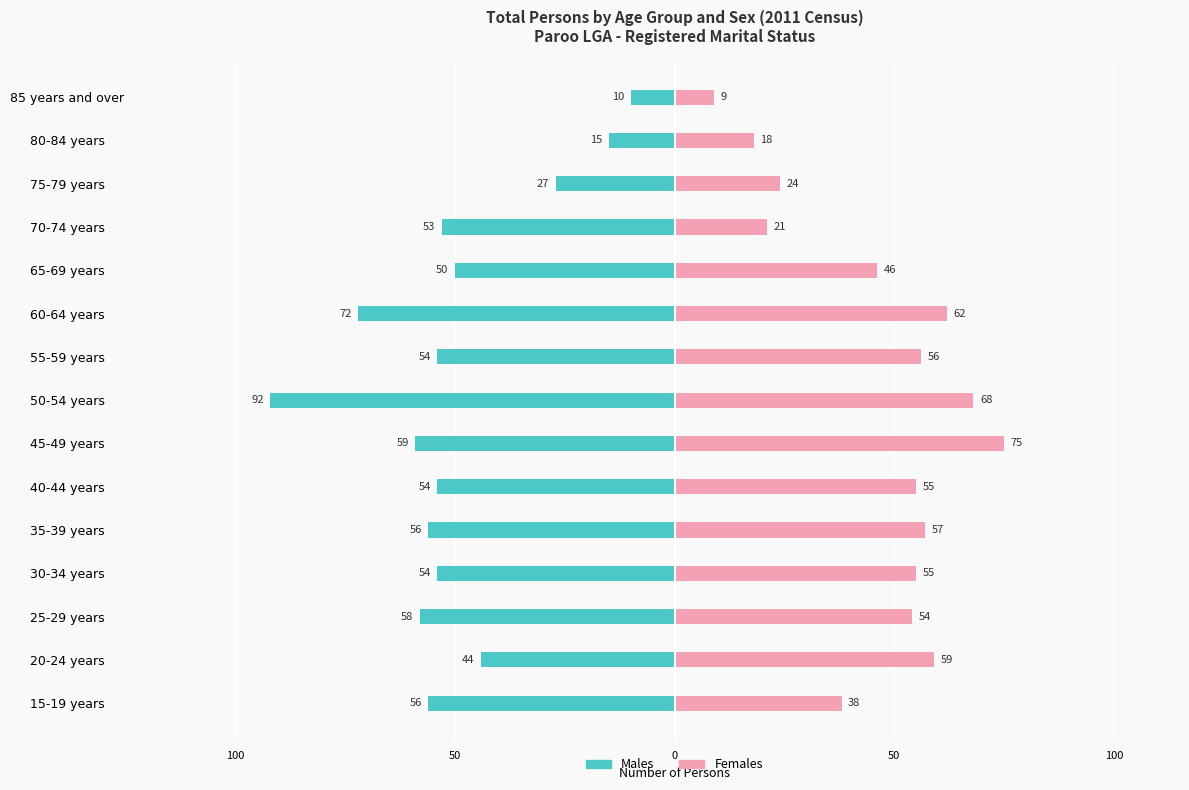

What is the difference between the second highest and second lowest values in the Males series?

57